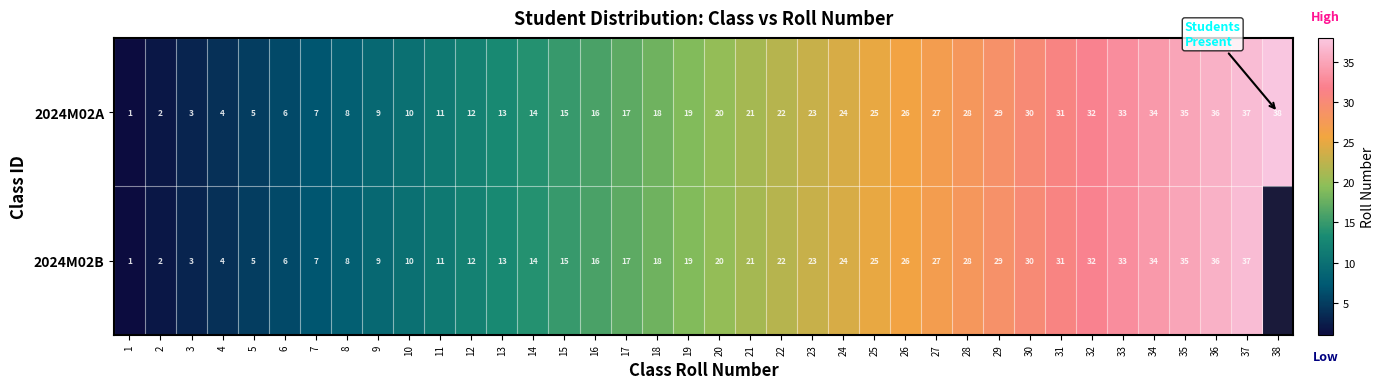

The 2024M02B series shows 30 at 30. True or false?

True